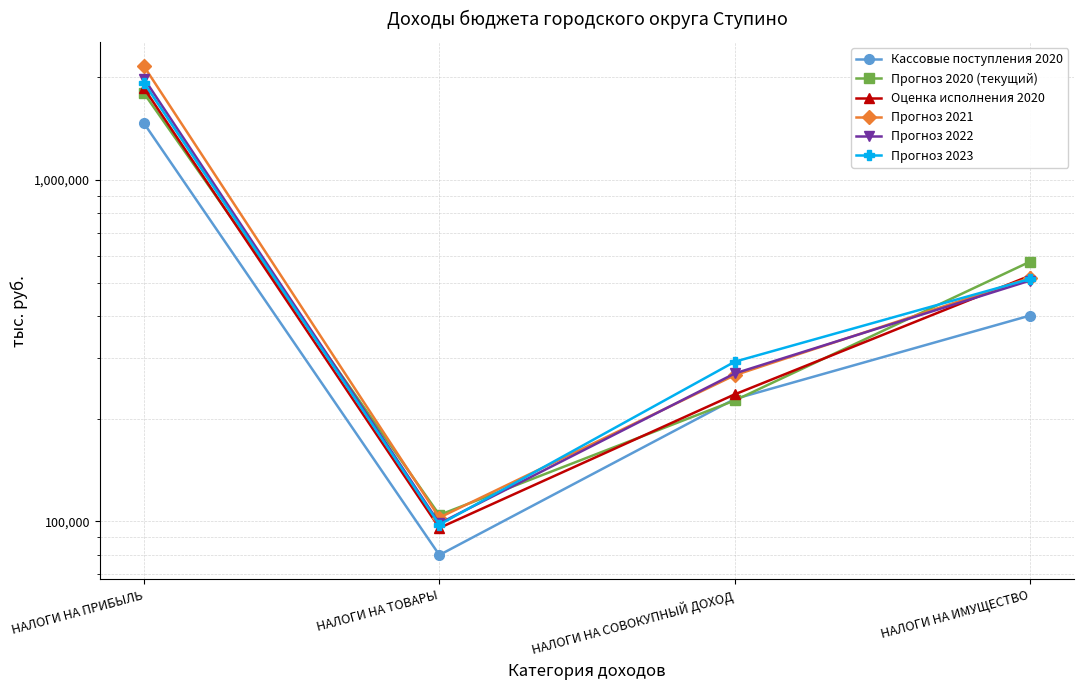

Does the chart display data point markers on the line(s)?

Yes